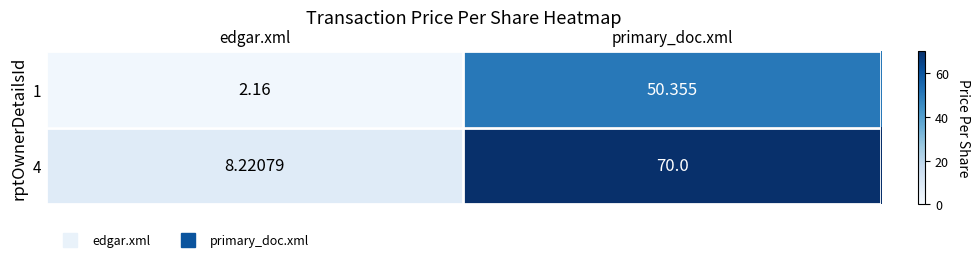

At which label does 1 reach its minimum?

edgar.xml